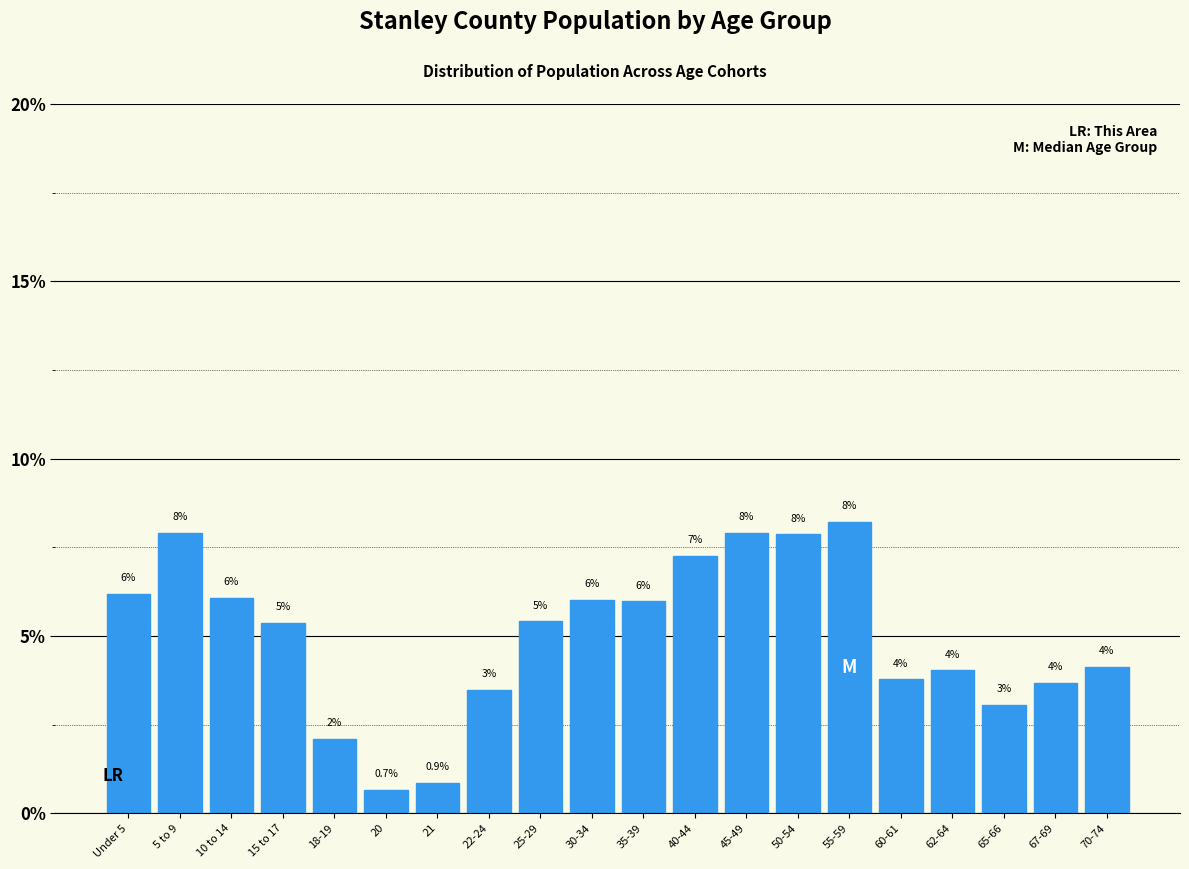

What position from the left is 50-54?

14